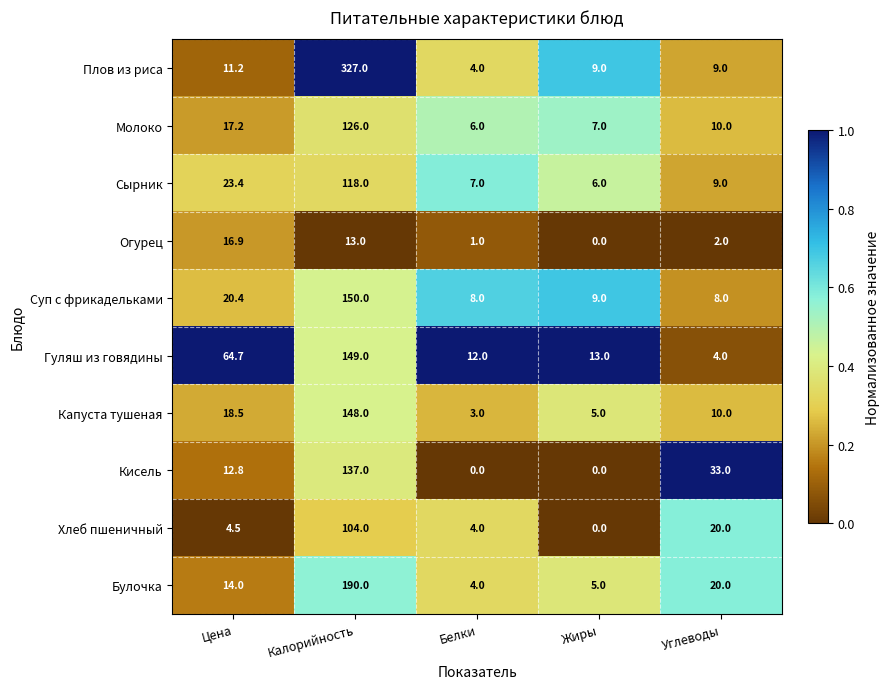

At how many categories does at least one series exceed 0?

5